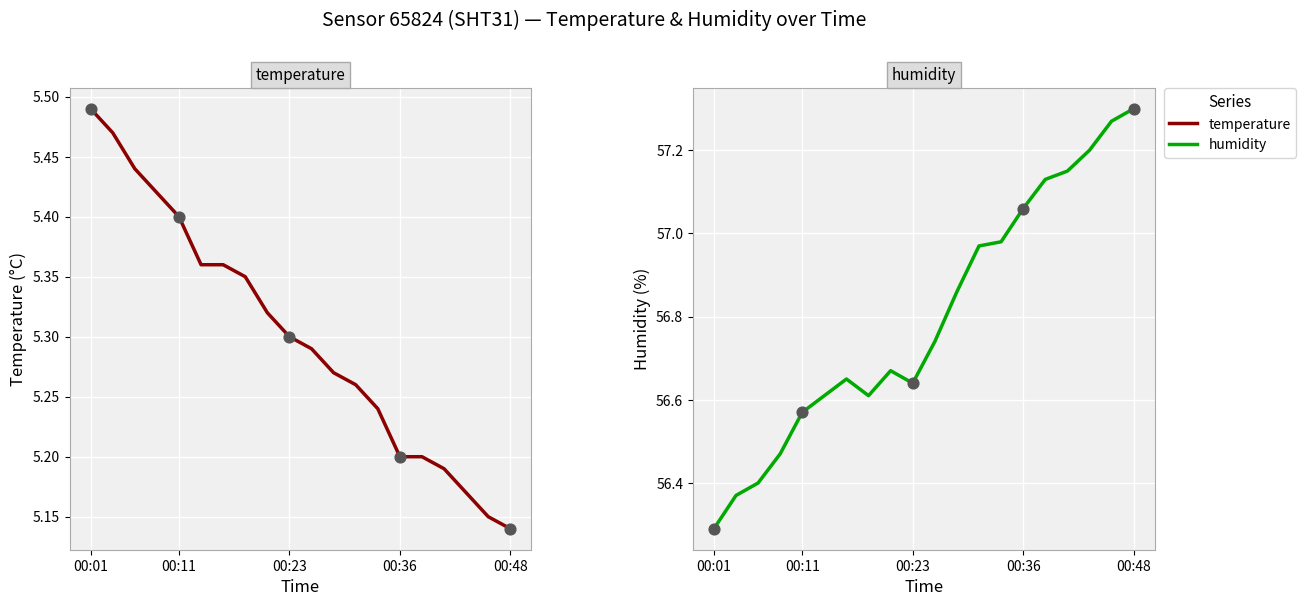

At how many categories does at least one series exceed 12?

20